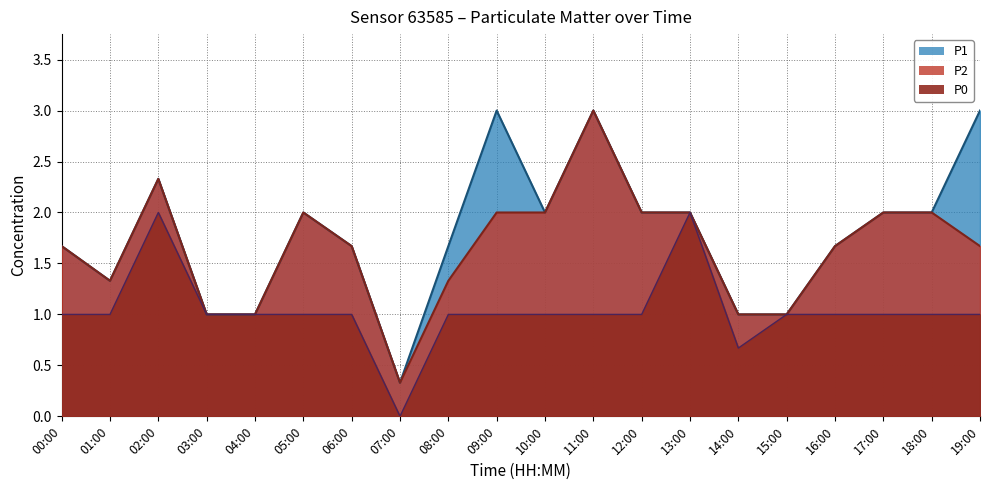

How many data points in P0 are above 1?

2